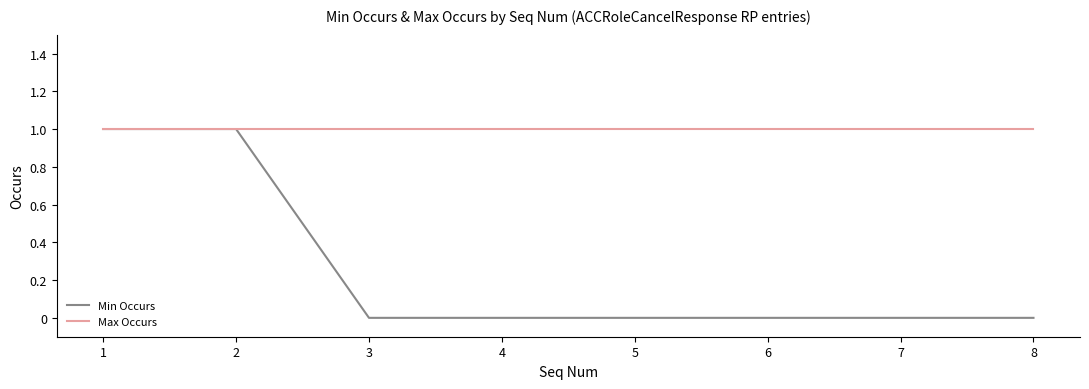

What is the approximate value of Max Occurs at 8?

1